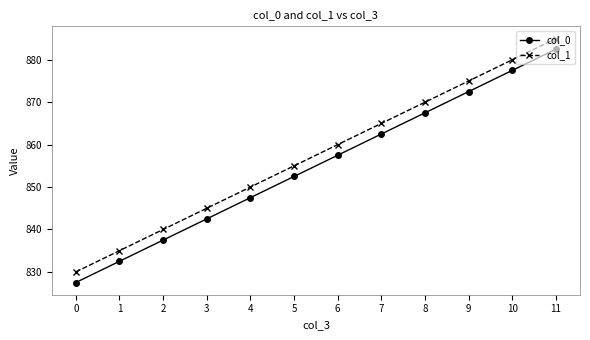

Where does the col_0 series first go above 857?

6